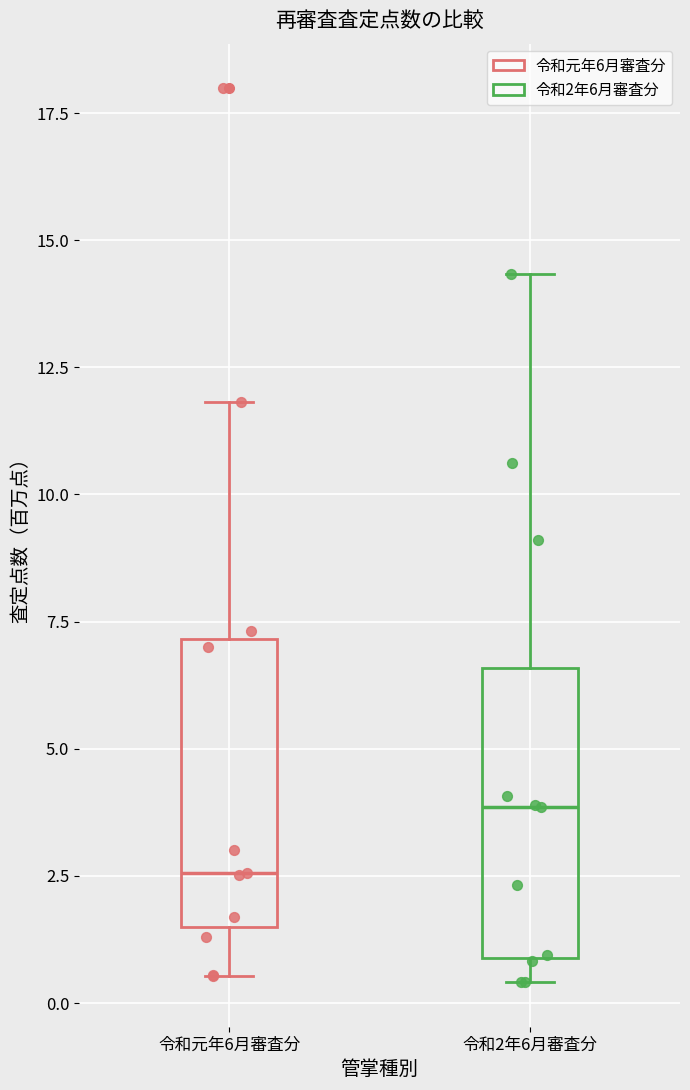

Reading left to right, transcribe this box plot: for each box, give where its median line is, the range the box spans, and where its two whiskers end, as read against the y-axis. The values are not printed on the chart, so give them approximately, as read against the axis.

令和元年6月審査分: median 2.5, box 1.5 to 7.0, whiskers 0.5 to 12.0
令和2年6月審査分: median 4.0, box 1.0 to 6.5, whiskers 0.5 to 14.5